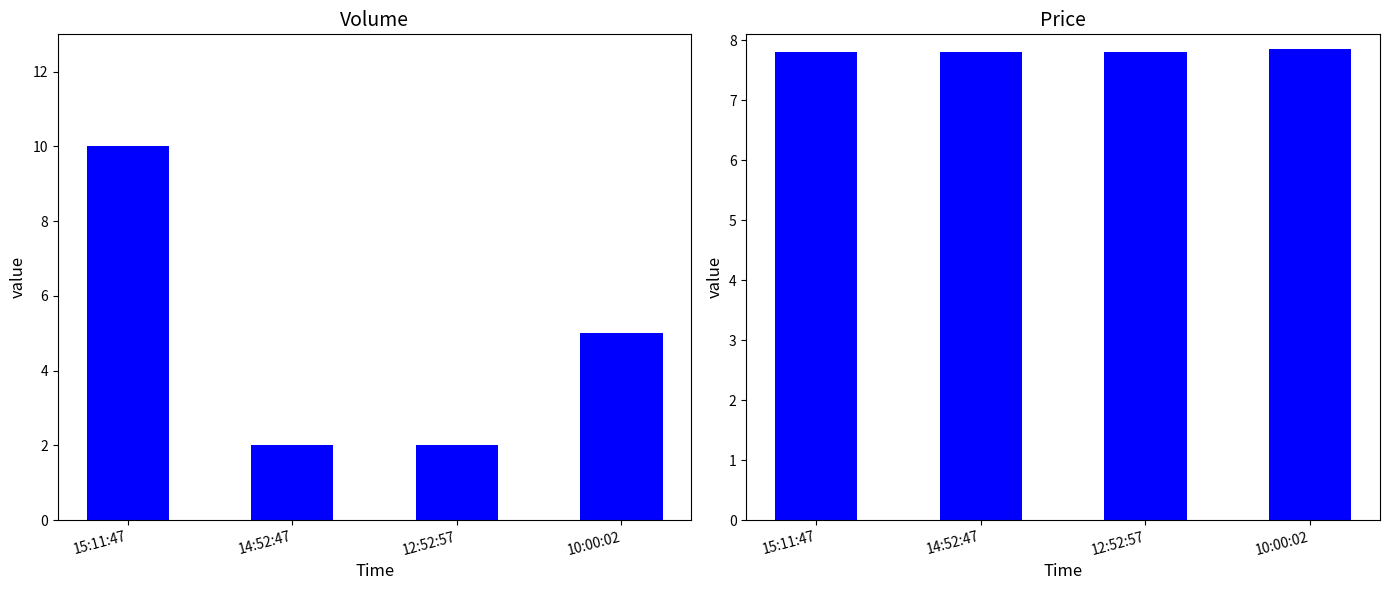

Is it true that Price equals 7.8 at 14:52:47?

True